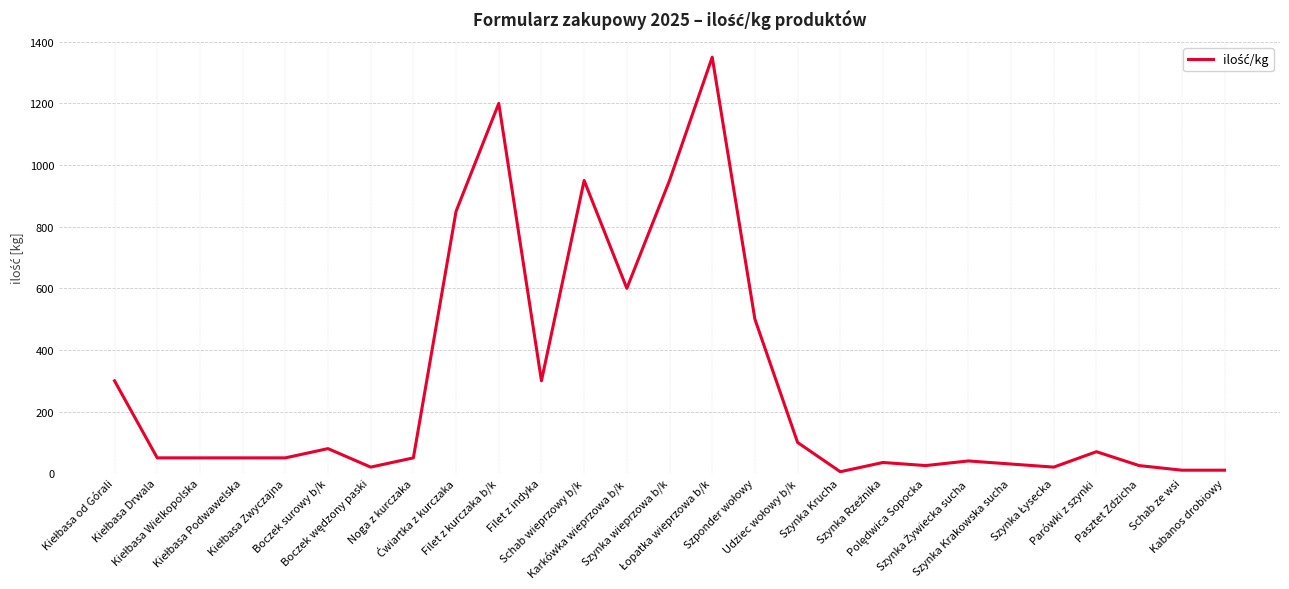

Where is the first local minimum?

Boczek wędzony paski